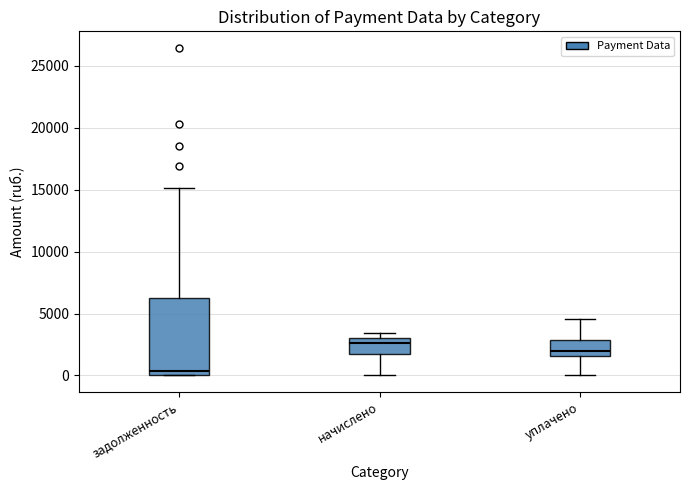

Reading left to right, transcribe this box plot: for each box, give where its median line is, the range the box spans, and where its two whiskers end, as read against the y-axis. The values are not printed on the chart, so give them approximately, as read against the axis.

задолженность: median 500, box 0 to 6500, whiskers 0 to 15000
начислено: median 2500, box 1500 to 3000, whiskers 0 to 3500
уплачено: median 2000, box 1500 to 3000, whiskers 0 to 4500